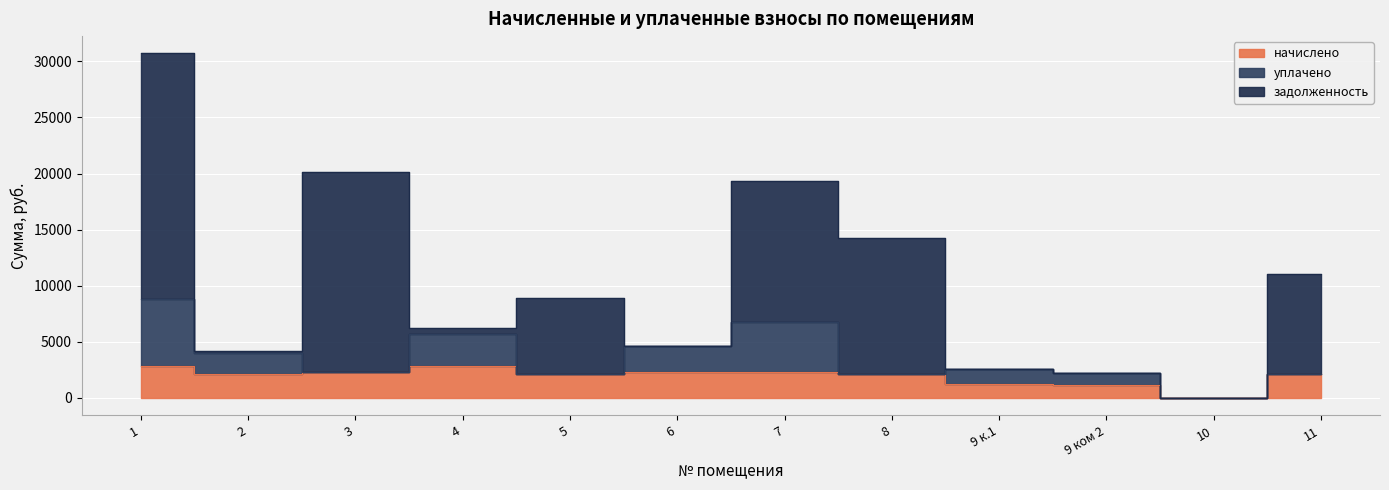

Reading right to left, transcribe all the data shown in this chart.

начислено: 11=2113.1	10=0.0	9 ком 2=1121.0	9 к.1=1278.4	8=2103.6	7=2280.1	6=2303.9	5=2146.5	4=2833.4	3=2303.9	2=2132.2	1=2833.4
уплачено: 11=0.0	10=0.0	9 ком 2=1121.0	9 к.1=1278.4	8=0.0	7=4530.0	6=2302.6	5=0.0	4=2835.0	3=0.0	2=1833.0	1=6000.0
задолженность: 11=8911.5	10=0.0	9 ком 2=0.0	9 к.1=0.0	8=12155.0	7=12547.9	6=0.0	5=6782.8	4=594.8	3=17794.7	2=251.8	1=21884.2